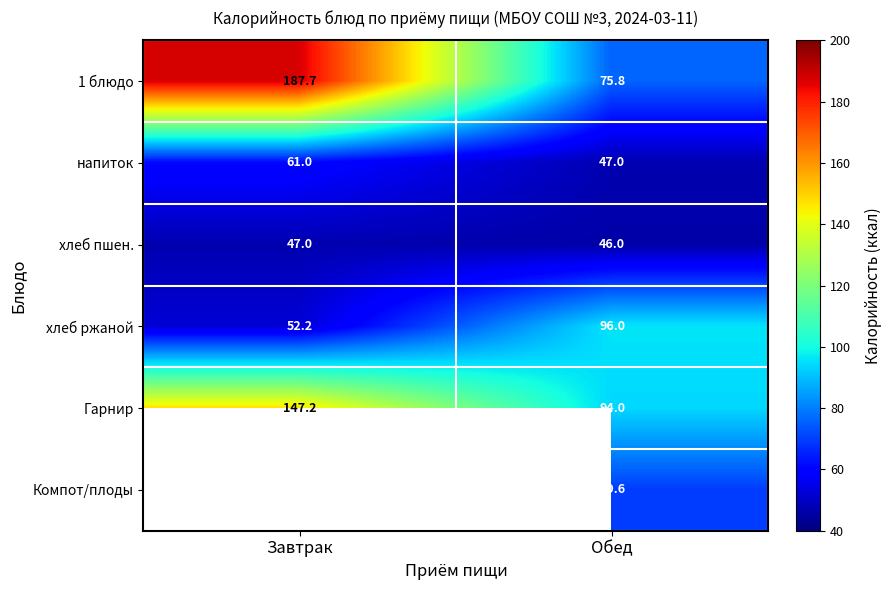

What is the difference between the хлеб ржаной values at Завтрак and Обед?

43.8